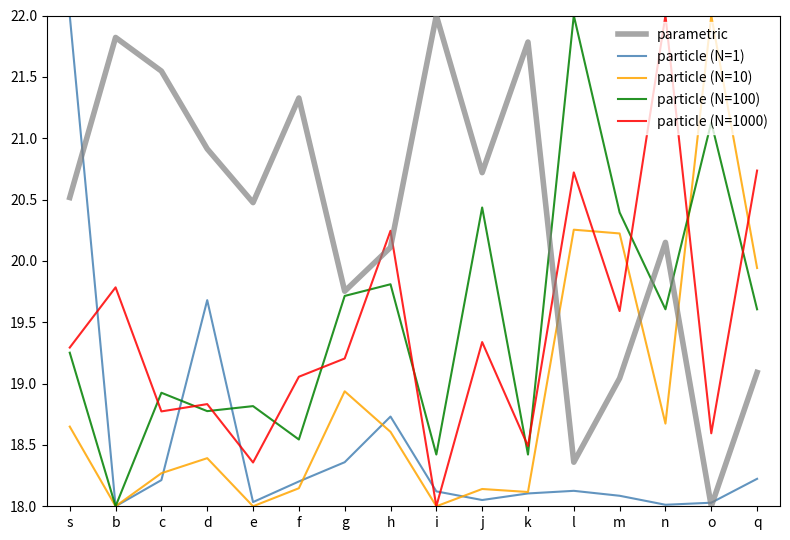

What position from the left is q?

16